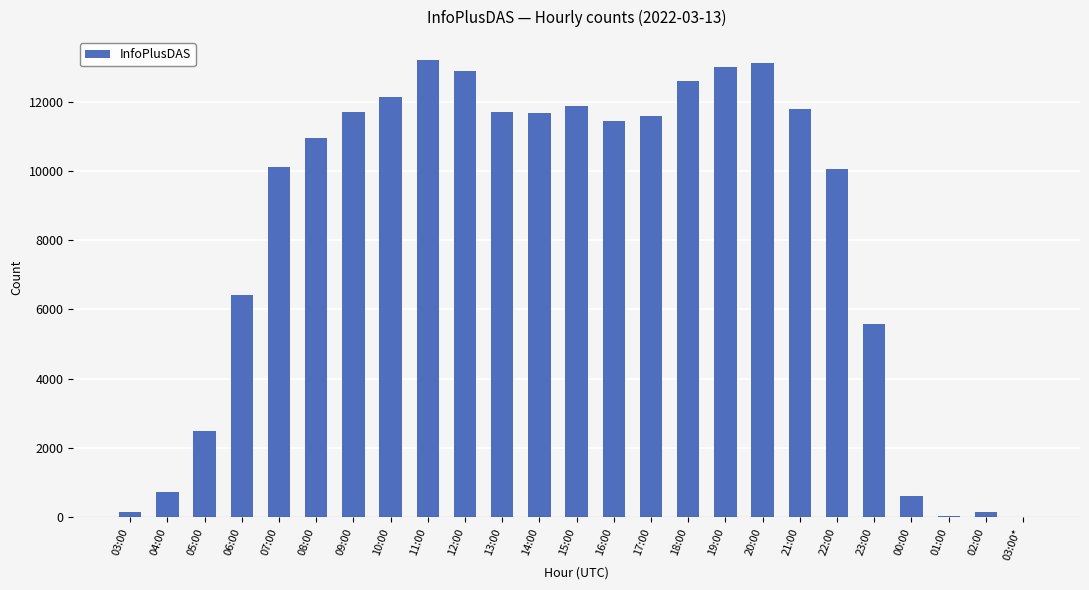

What is the greatest value displayed?

13198